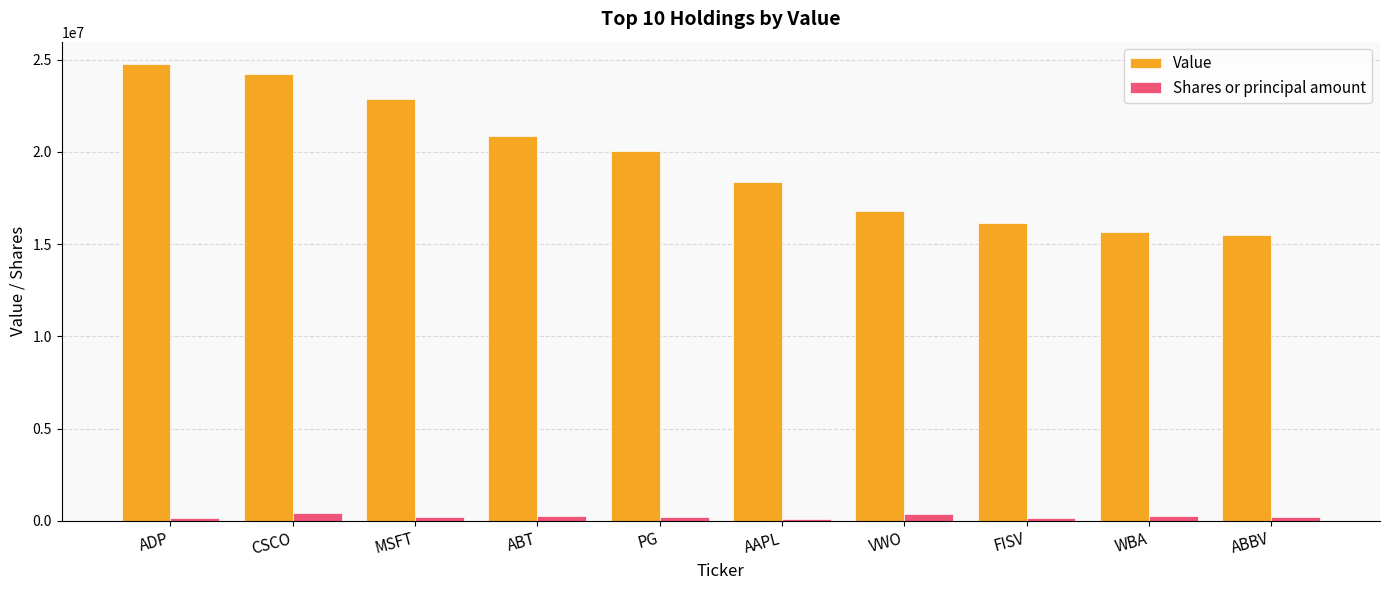

What is the approximate value of Shares or principal amount at FISV?

183053